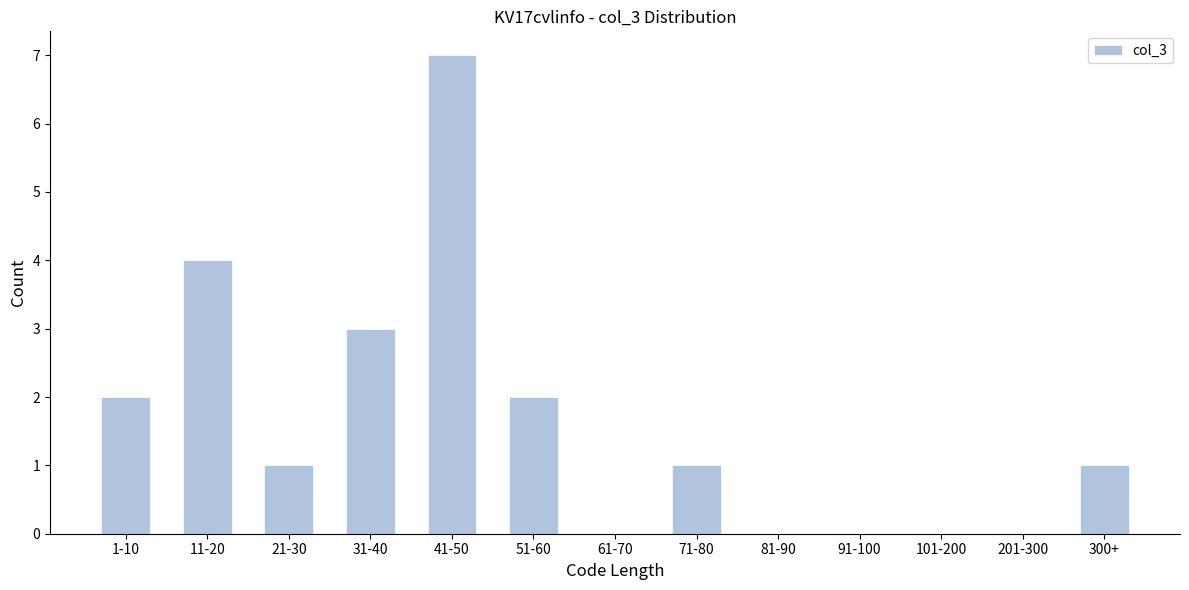

Reading left to right, what are all the values shown in this chart?

1-10=2	11-20=4	21-30=1	31-40=3	41-50=7	51-60=2	61-70=0	71-80=1	81-90=0	91-100=0	101-200=0	201-300=0	300+=1